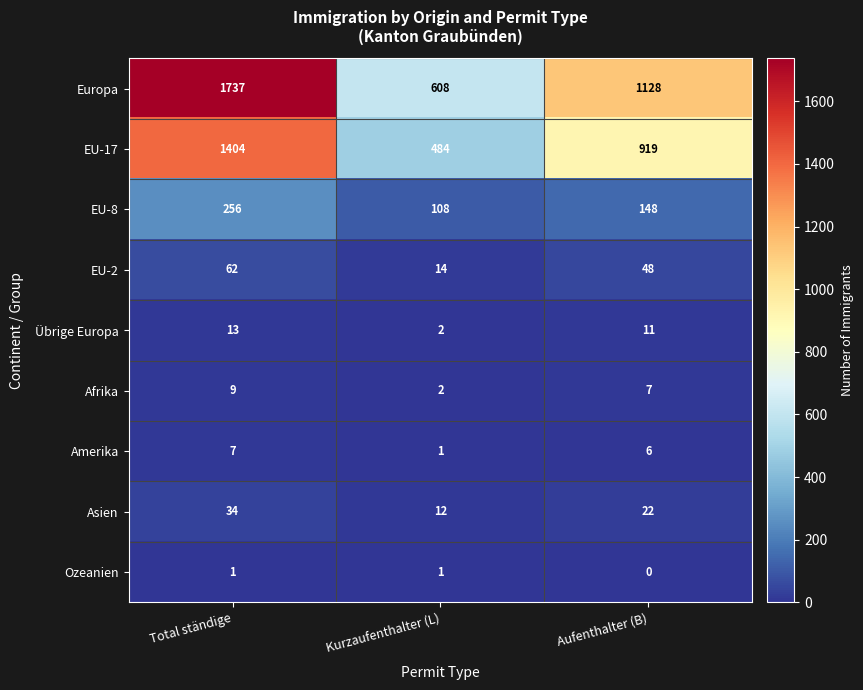

At which label is EU-8 closest to 182?

Aufenthalter (B)